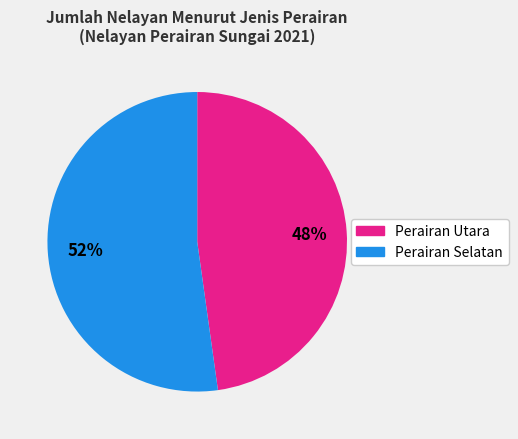

To the nearest percent, what is the difference between the largest and smallest slice percentages?

4%